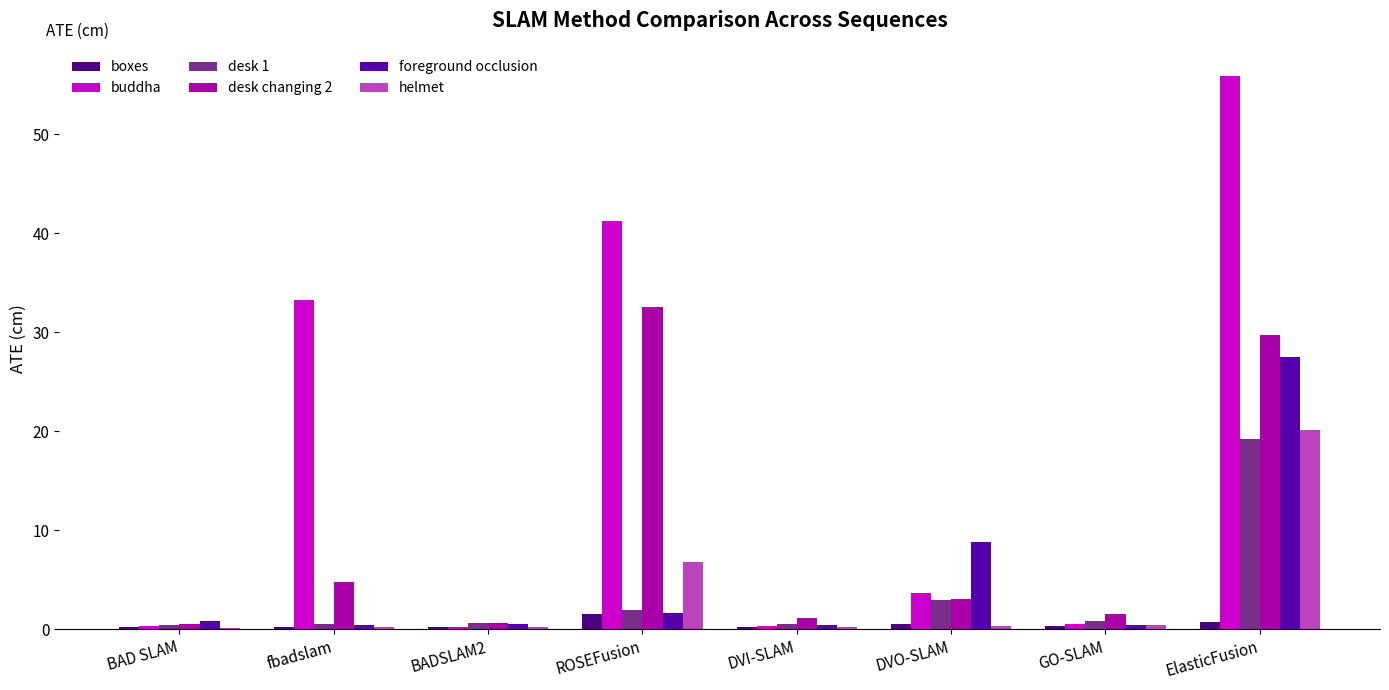

What is the maximum value shown in the chart?

55.9